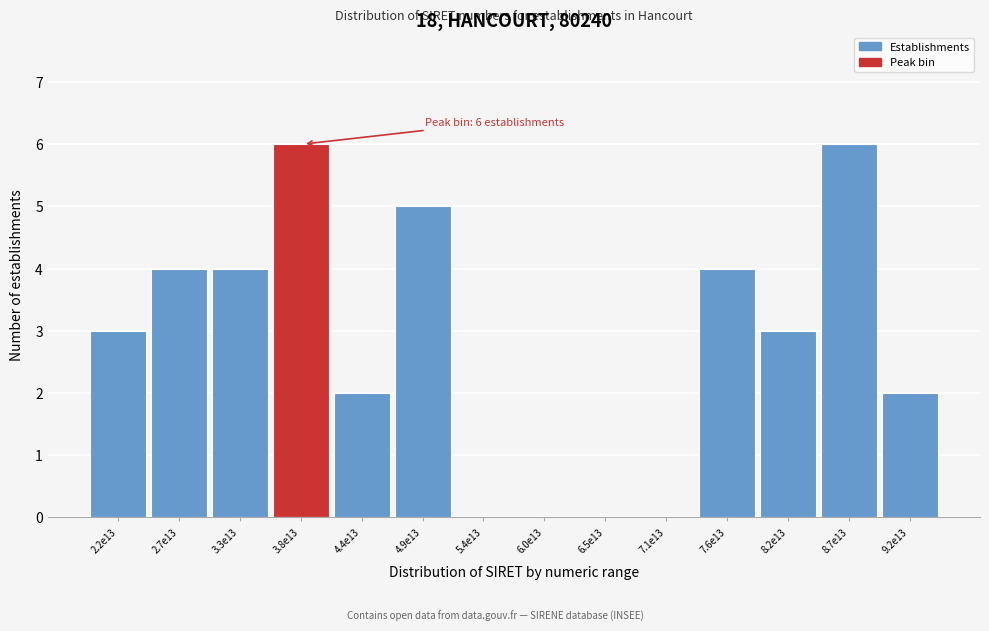

Reading right to left, transcribe all the data shown in this chart.

9.2e13=2	8.7e13=6	8.2e13=3	7.6e13=4	7.1e13=0	6.5e13=0	6.0e13=0	5.4e13=0	4.9e13=5	4.4e13=2	3.8e13=6	3.3e13=4	2.7e13=4	2.2e13=3